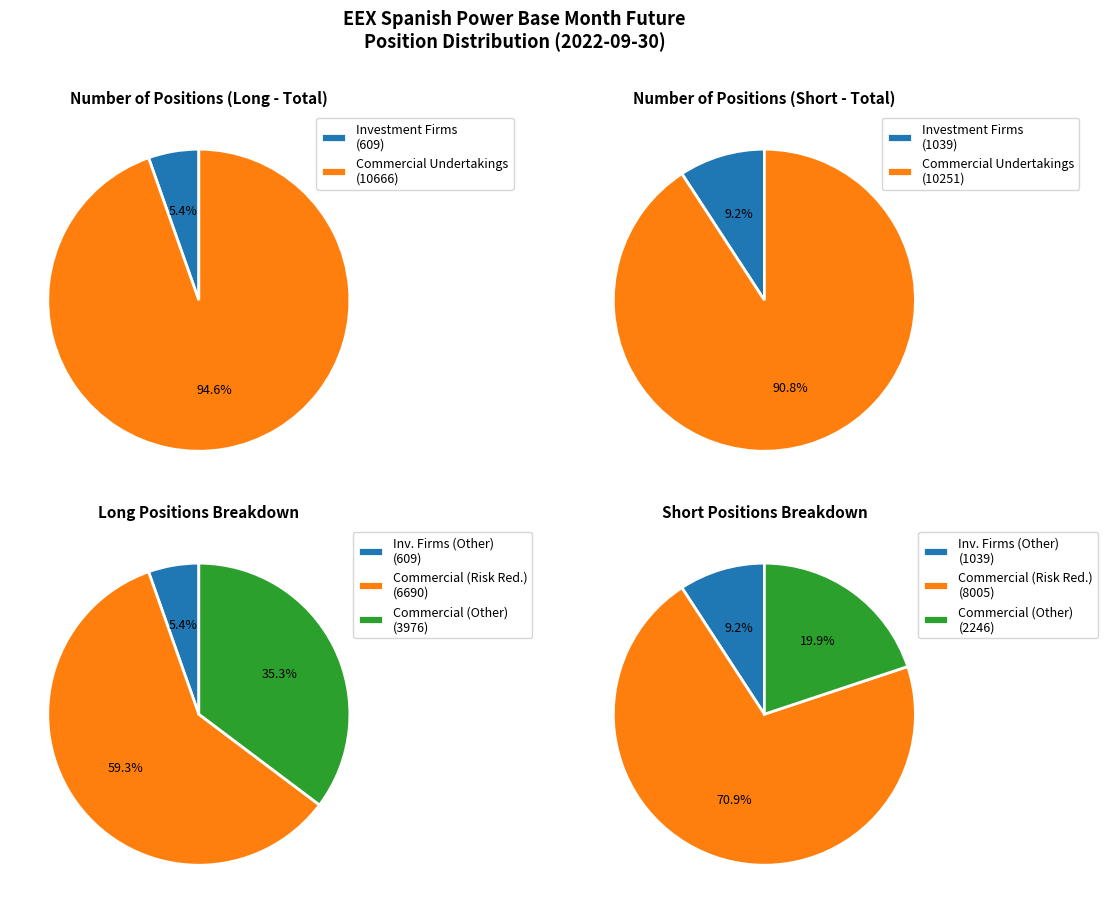

Which slice is the smallest?

Investment Firms Long